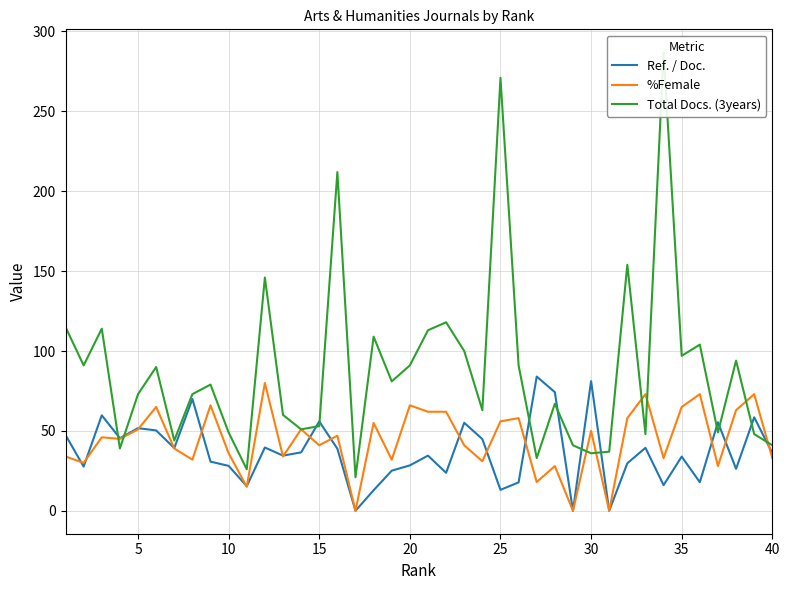

Reading right to left, extract all data points from this chart.

Ref. / Doc.: 36.1	58.5	26.3	55.4	17.9	33.9	16.1	39.4	29.7	0.0	81.1	0.0	74.3	84.0	17.8	13.1	44.9	55.1	23.8	34.5	28.4	25.1	12.9	0.0	38.9	55.9	36.6	34.5	39.6	15.4	28.1	30.8	70.0	39.2	50.3	51.7	45.5	59.8	27.7	47.4
%Female: 33.0	73.0	63.0	28.0	73.0	65.0	33.0	73.0	58.0	0.0	50.0	0.0	28.0	18.0	58.0	56.0	31.0	41.0	62.0	62.0	66.0	32.0	55.0	0.0	47.0	41.0	51.0	34.0	80.0	15.0	36.0	66.0	32.0	39.0	65.0	51.0	45.0	46.0	30.0	34.0
Total Docs. (3years): 41.0	48.0	94.0	49.0	104.0	97.0	287.0	48.0	154.0	37.0	36.0	41.0	67.0	33.0	91.0	271.0	63.0	100.0	118.0	113.0	91.0	81.0	109.0	21.0	212.0	53.0	51.0	60.0	146.0	26.0	49.0	79.0	73.0	44.0	90.0	73.0	39.0	114.0	91.0	115.0